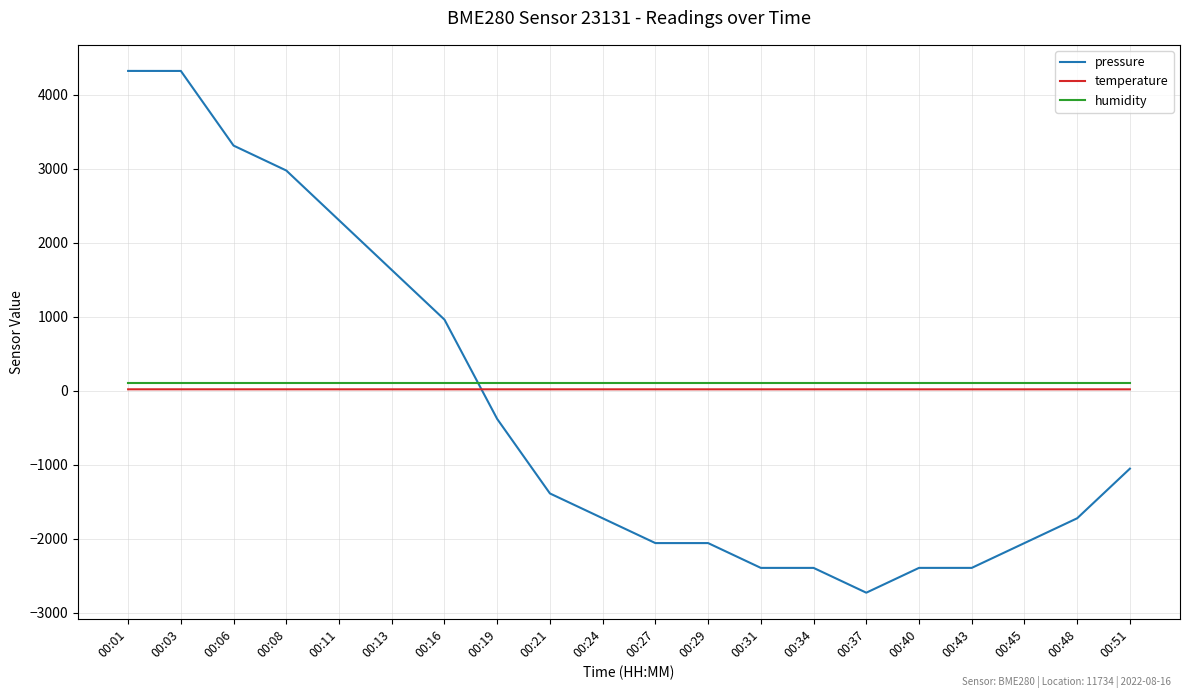

What is the total value across all series at 00:29?

-1940.3